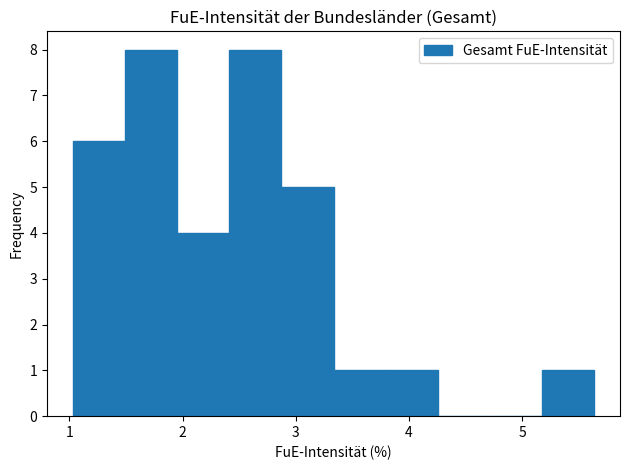

Reading left to right, transcribe this chart: for each bar, give the range it covers on the x-axis and its height. Neither the bar edges nor the heights are printed on the chart, so give them approximately, as read against the axes.

1.0 to 1.5: 6
1.5 to 2.0: 8
2.0 to 2.4: 4
2.4 to 2.9: 8
2.9 to 3.3: 5
3.3 to 3.8: 1
3.8 to 4.3: 1
4.3 to 4.7: 0
4.7 to 5.2: 0
5.2 to 5.6: 1